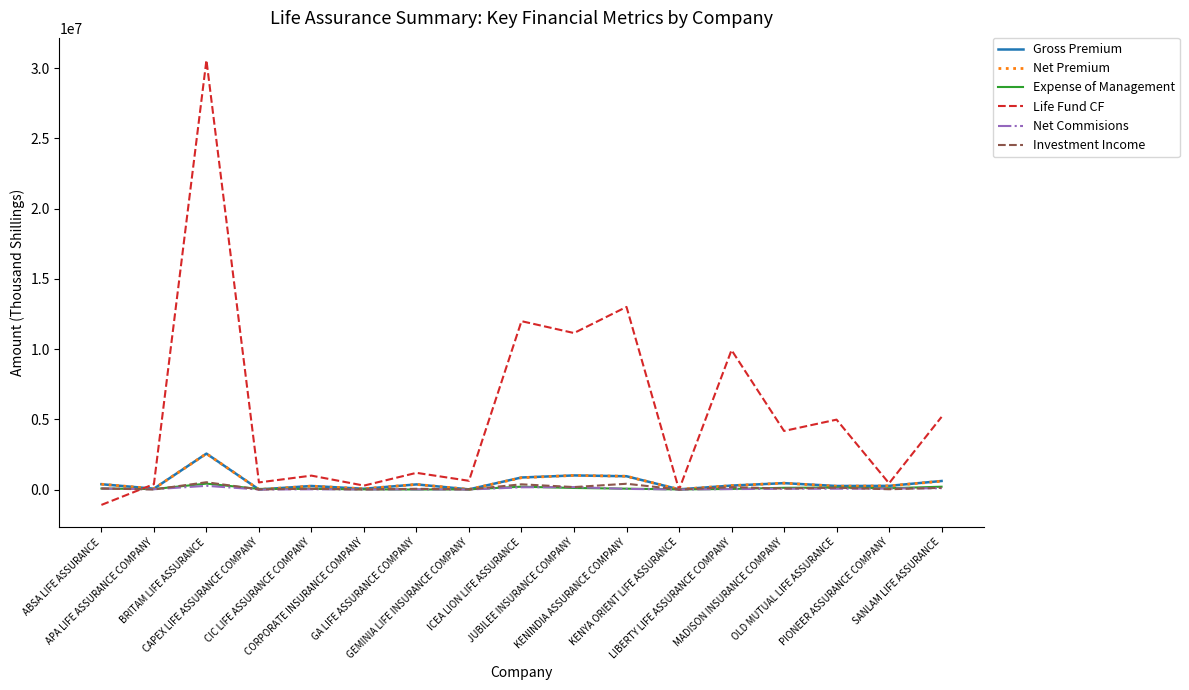

What is the smallest value displayed?

-1096989